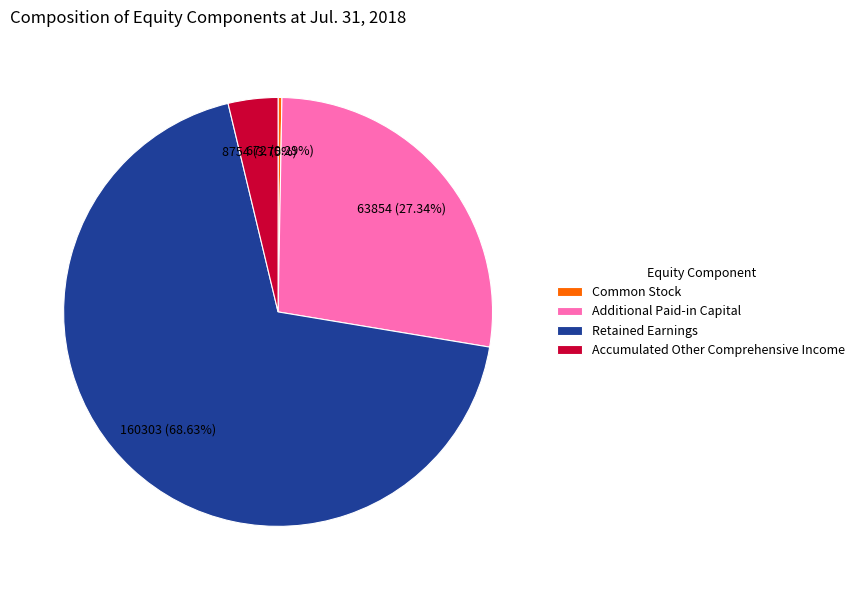

Between Additional Paid-in Capital and Retained Earnings, which is larger?

Retained Earnings